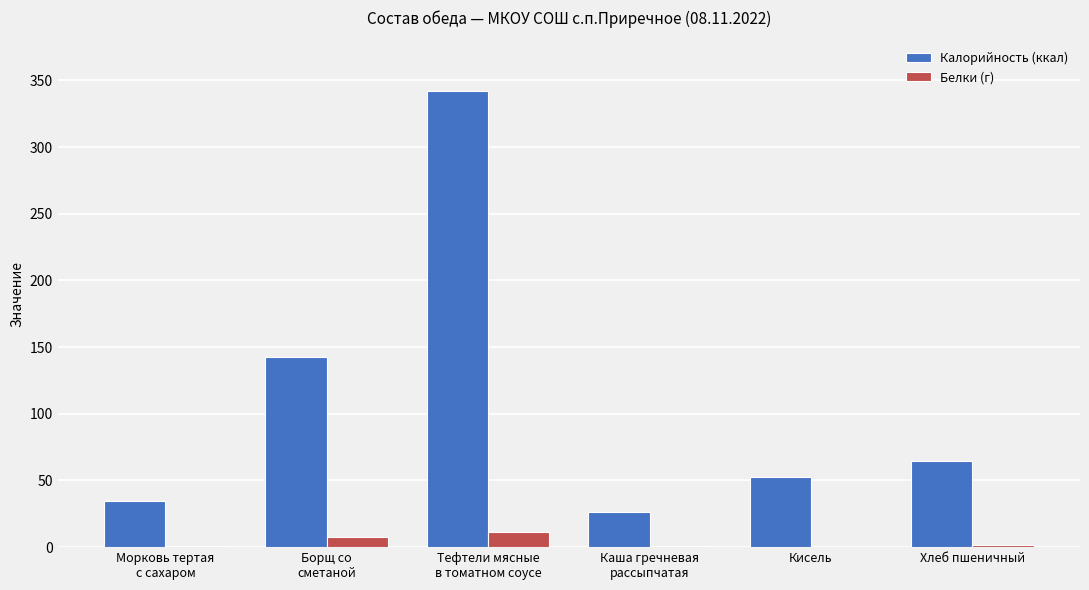

Which series has the largest total across all categories?

Калорийность (ккал)